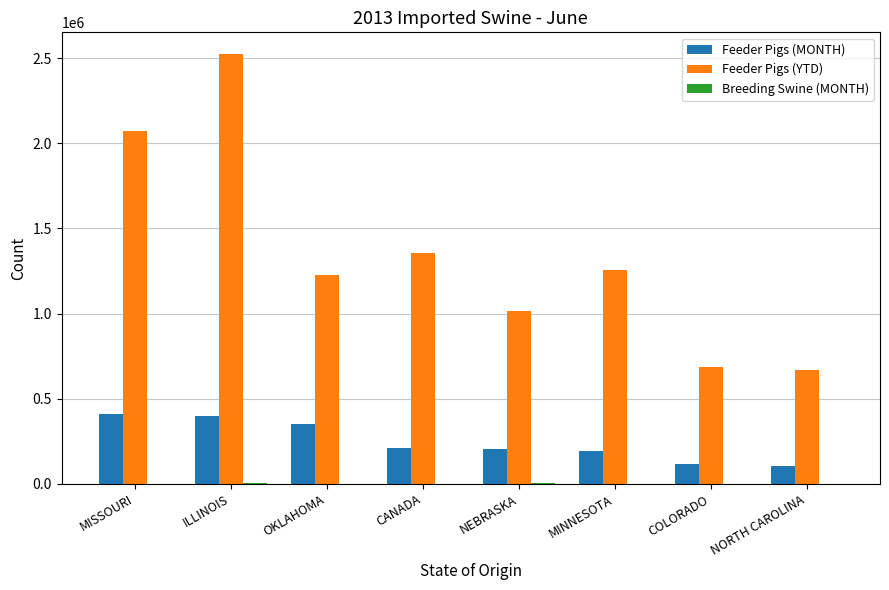

Between MISSOURI and NEBRASKA, which series saw the biggest shift?

Feeder Pigs (YTD)